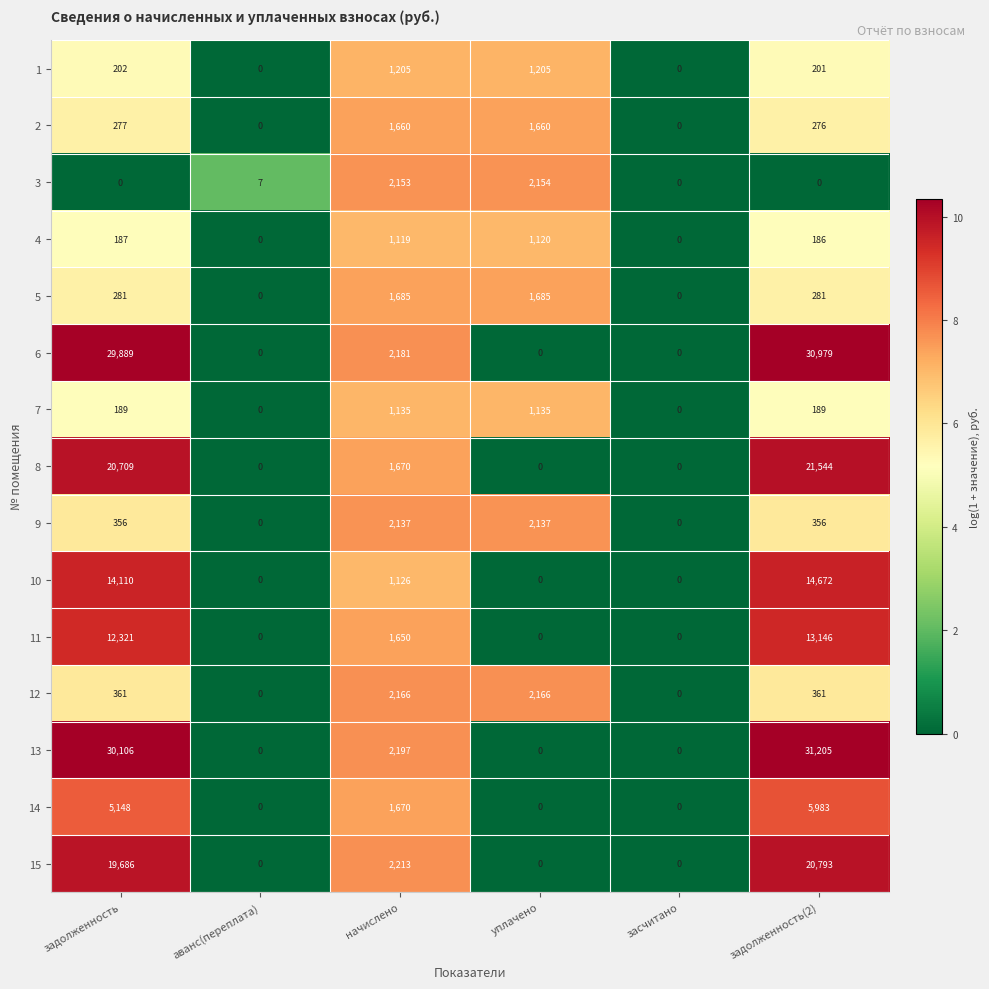

The 1 series shows 1205 at уплачено. True or false?

True